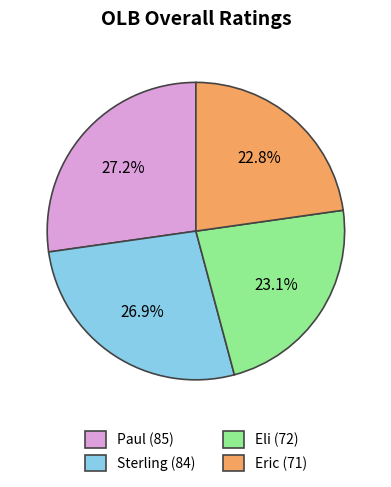

What is the ratio of the value at Eric to the value at Paul?

0.8